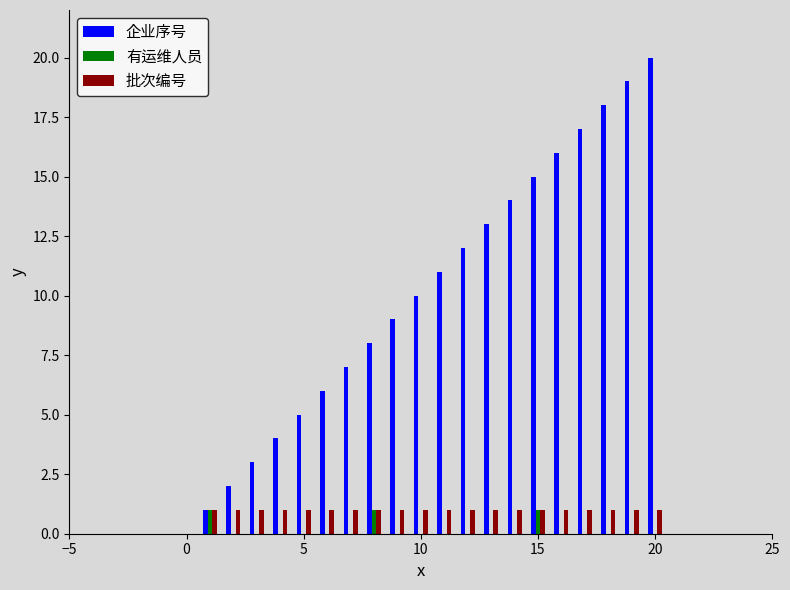

Reading right to left, list all the values displayed in this chart.

企业序号: 20	19	18	17	16	15	14	13	12	11	10	9	8	7	6	5	4	3	2	1
有运维人员: 0	0	0	0	0	1	0	0	0	0	0	0	1	0	0	0	0	0	0	1
批次编号: 1	1	1	1	1	1	1	1	1	1	1	1	1	1	1	1	1	1	1	1